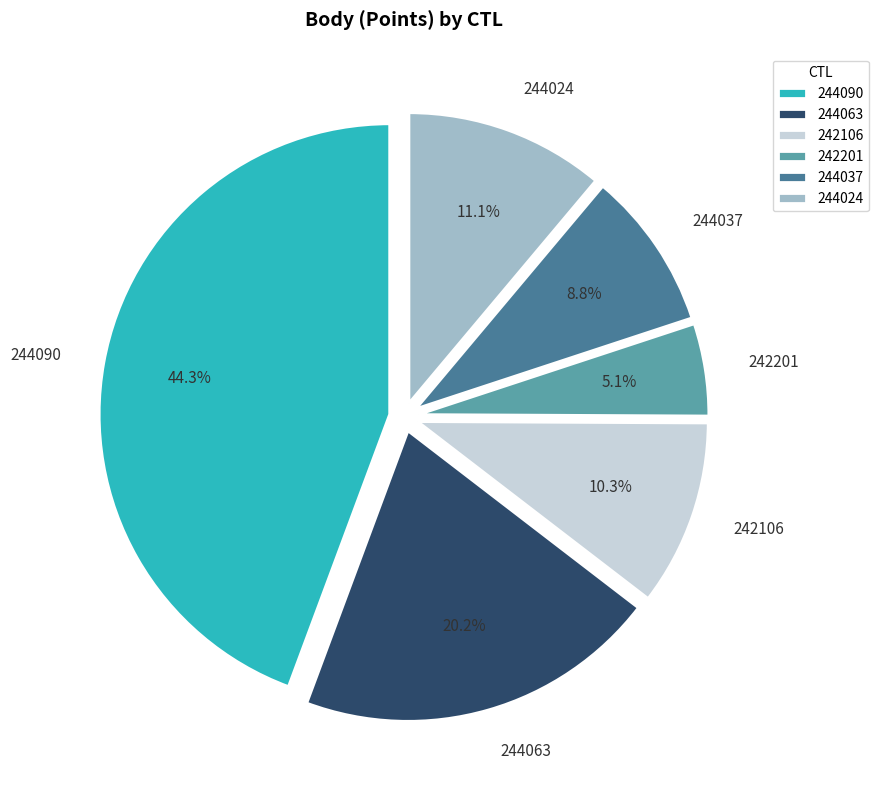

What is the smallest slice in the pie chart?

242201